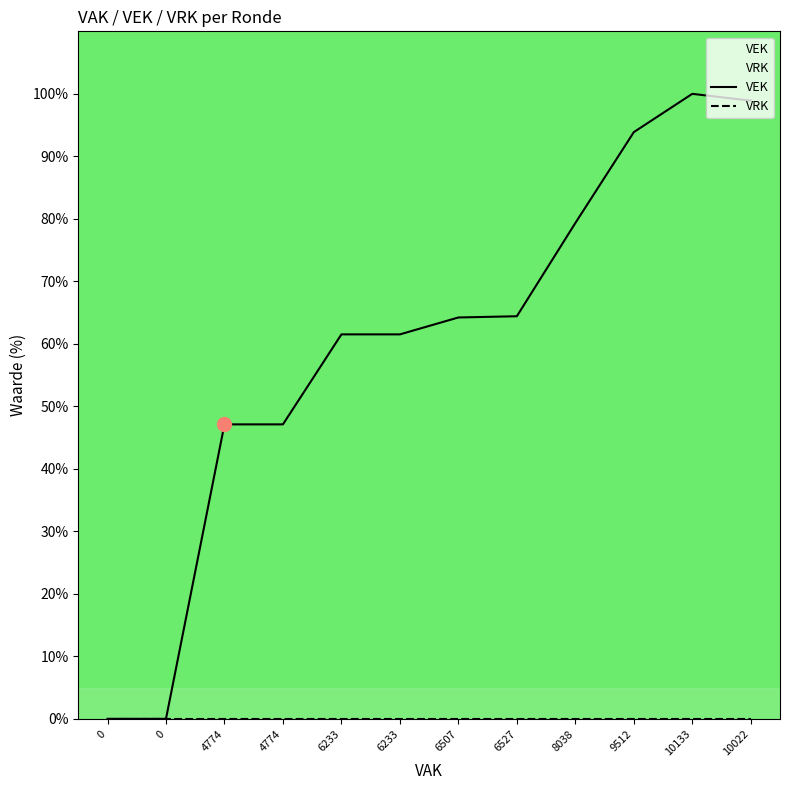

True or false: VEK and VRK cross at least once.

False